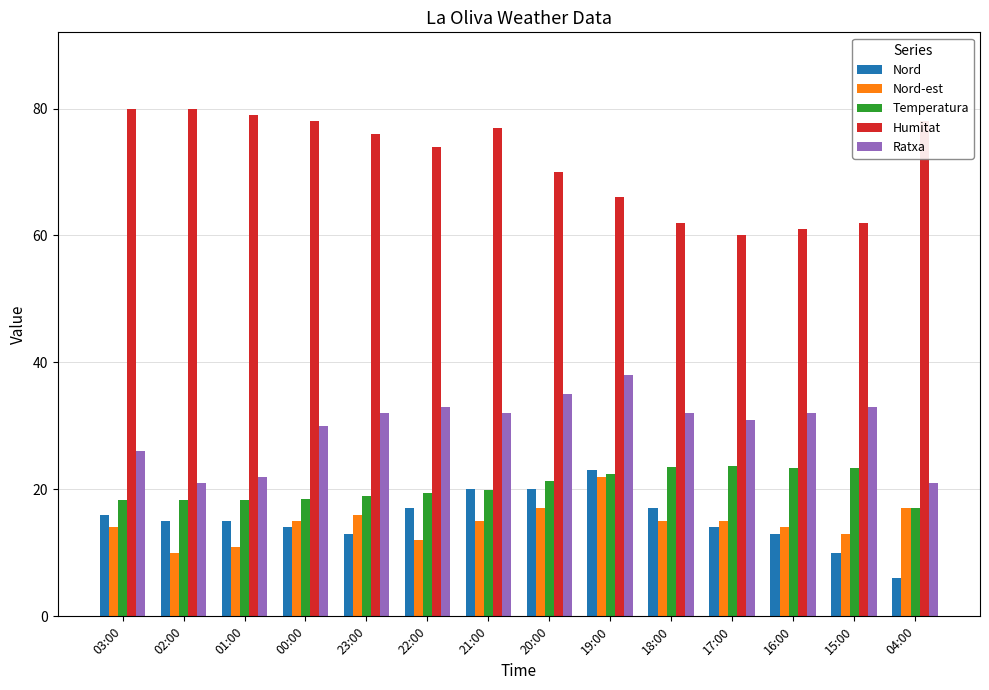

How many bars are there in each group?

5